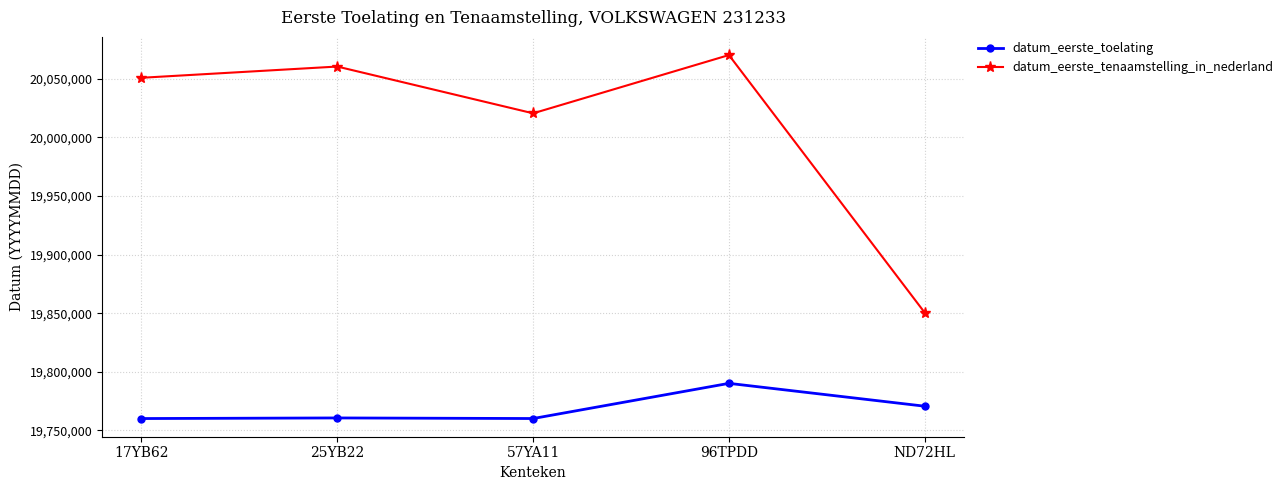

At which category does datum_eerste_tenaamstelling_in_nederland reach its first local peak?

25YB22